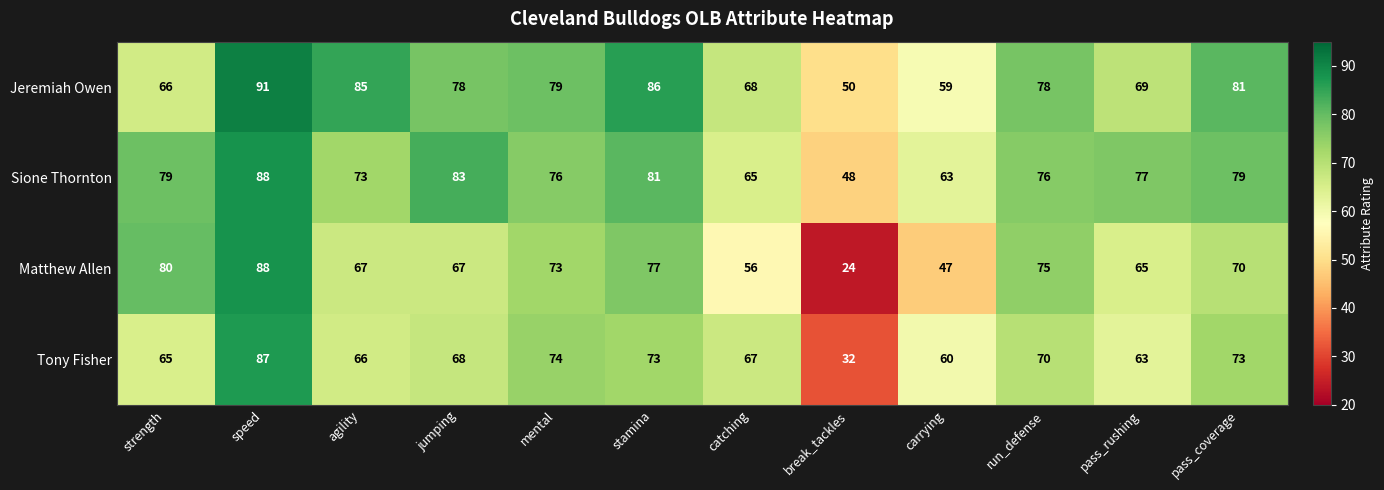

Rank the series at pass_coverage from highest to lowest value.

Jeremiah Owen, Sione Thornton, Tony Fisher, Matthew Allen